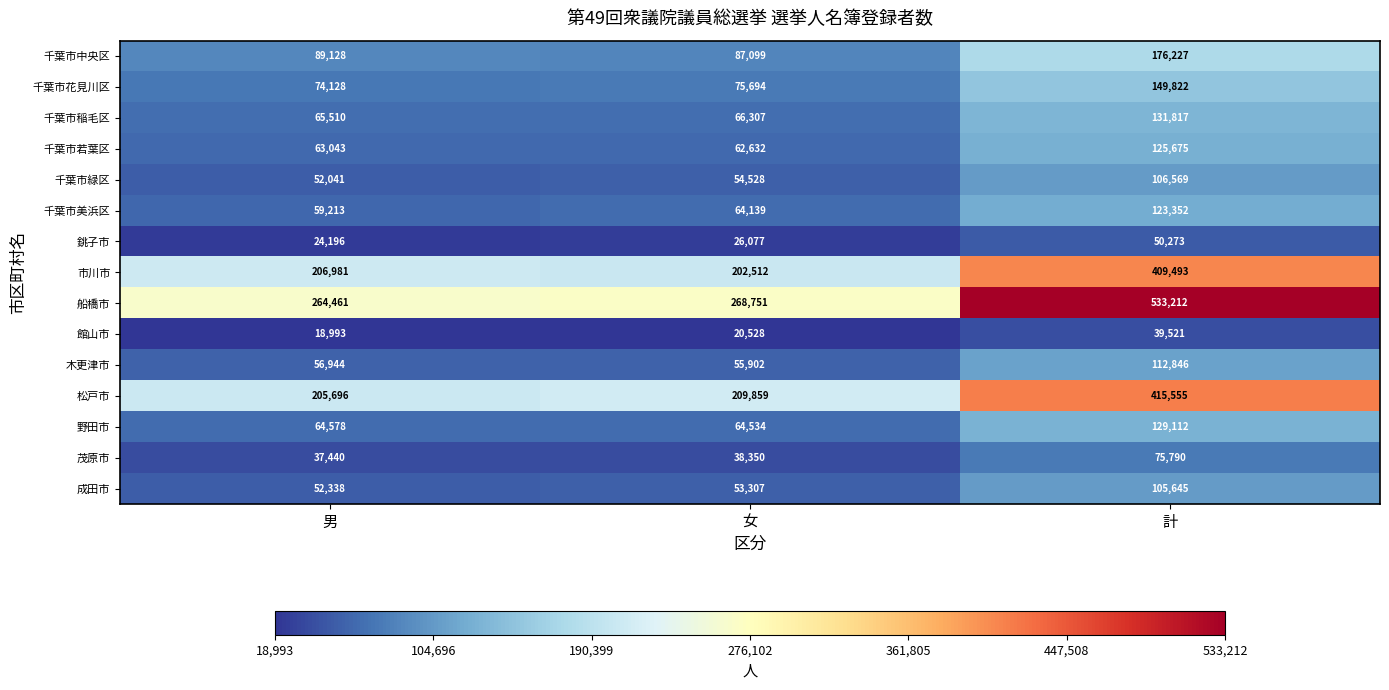

True or false: 館山市 has a value of 12880 at 男.

False